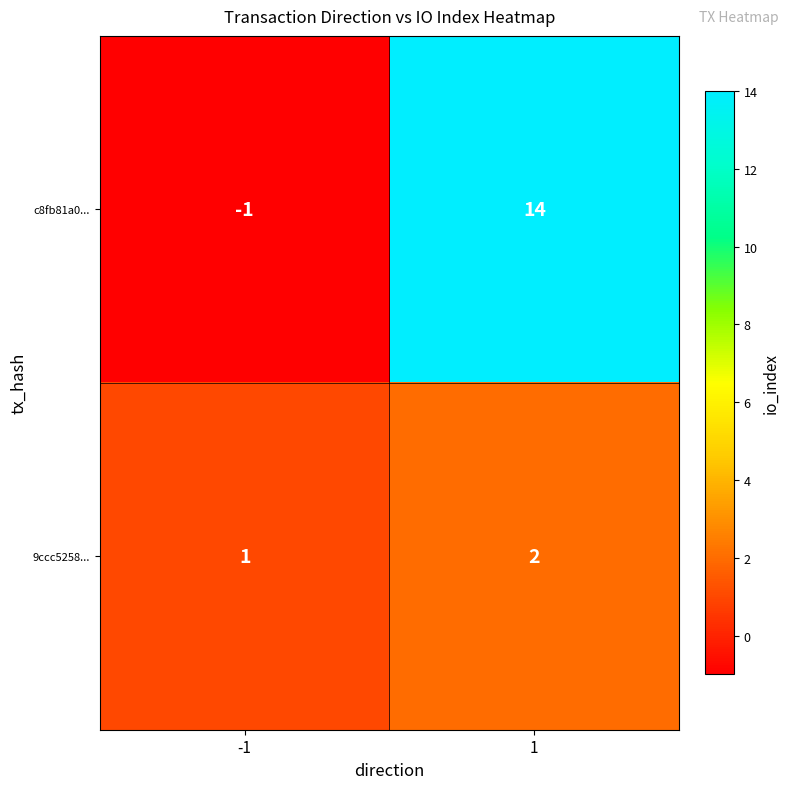

What is the spread (max minus min) of values at 1?

12